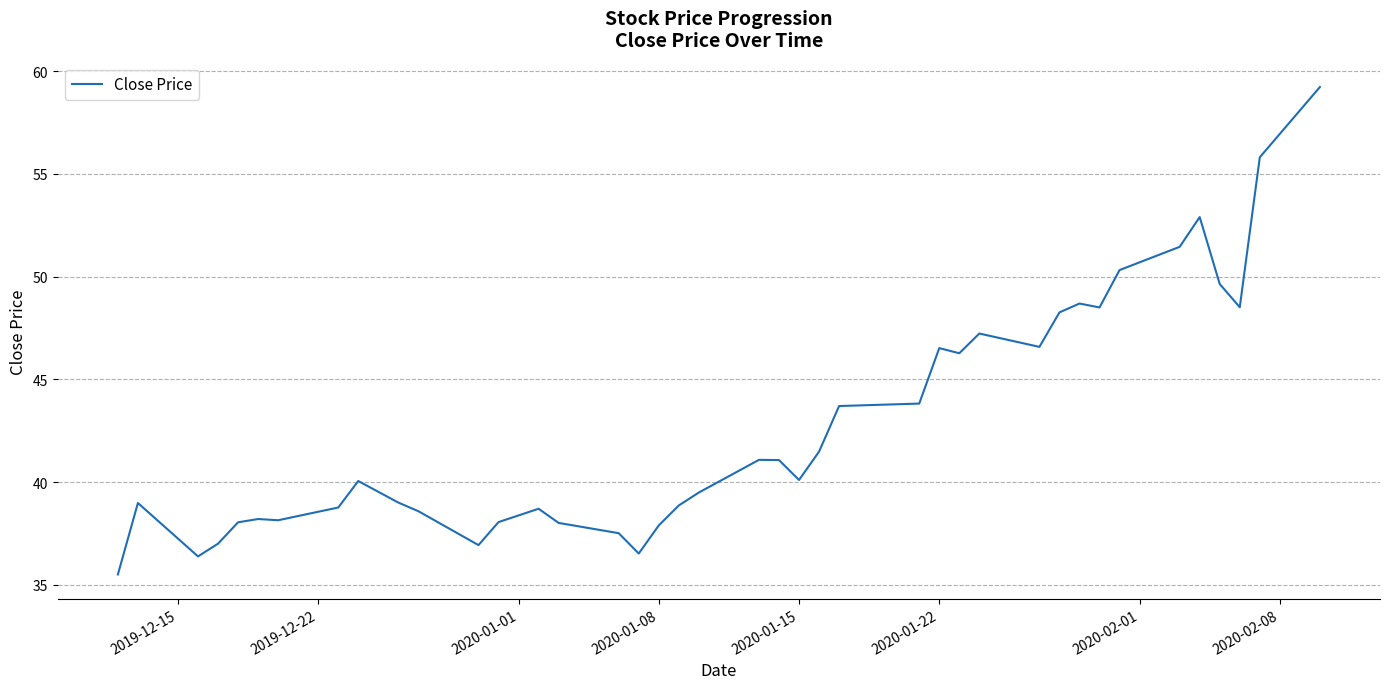

What is the maximum value shown in the chart?

59.2